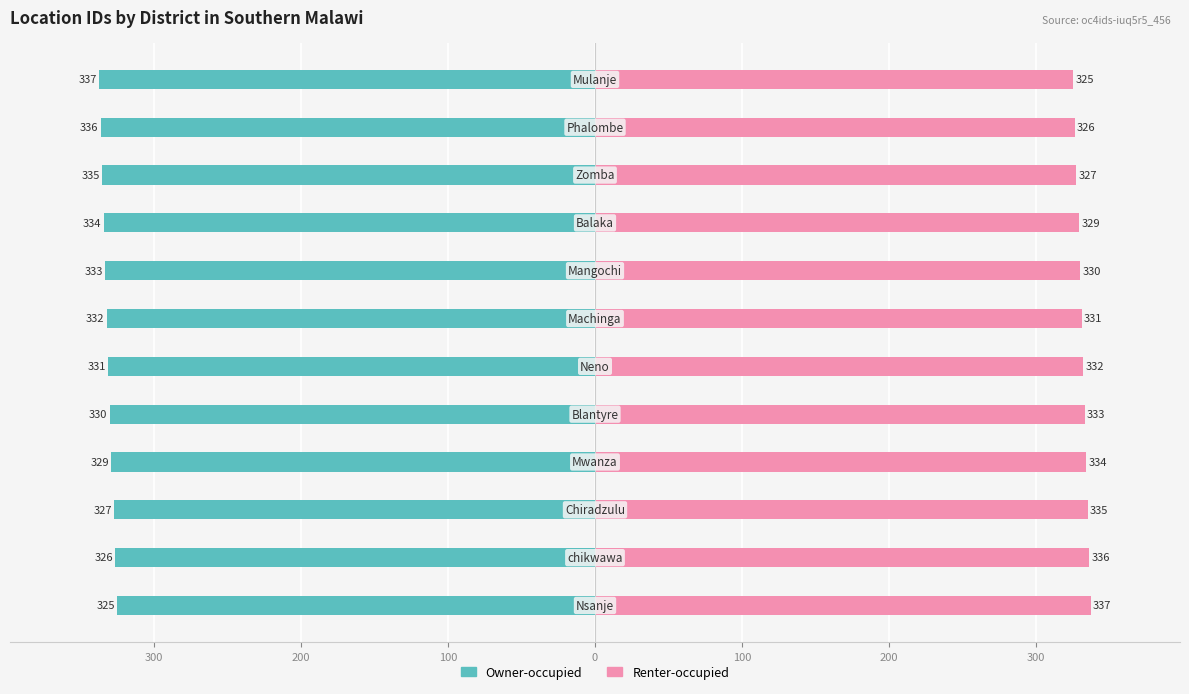

List the series in order of their peak value, lowest first.

Owner-occupied, Renter-occupied